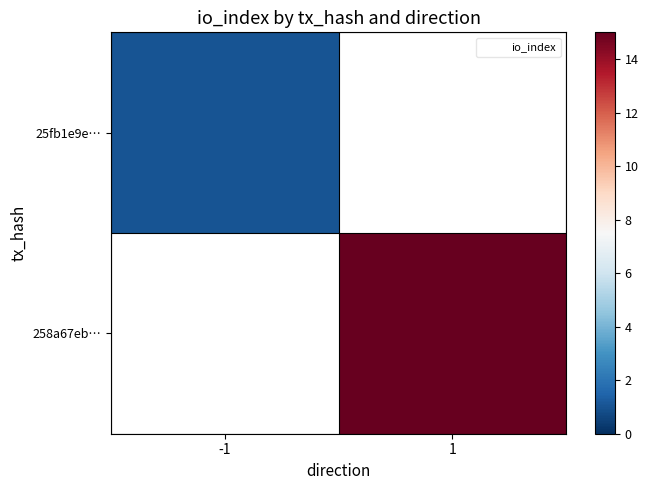

How many categories are shown in the chart?

2